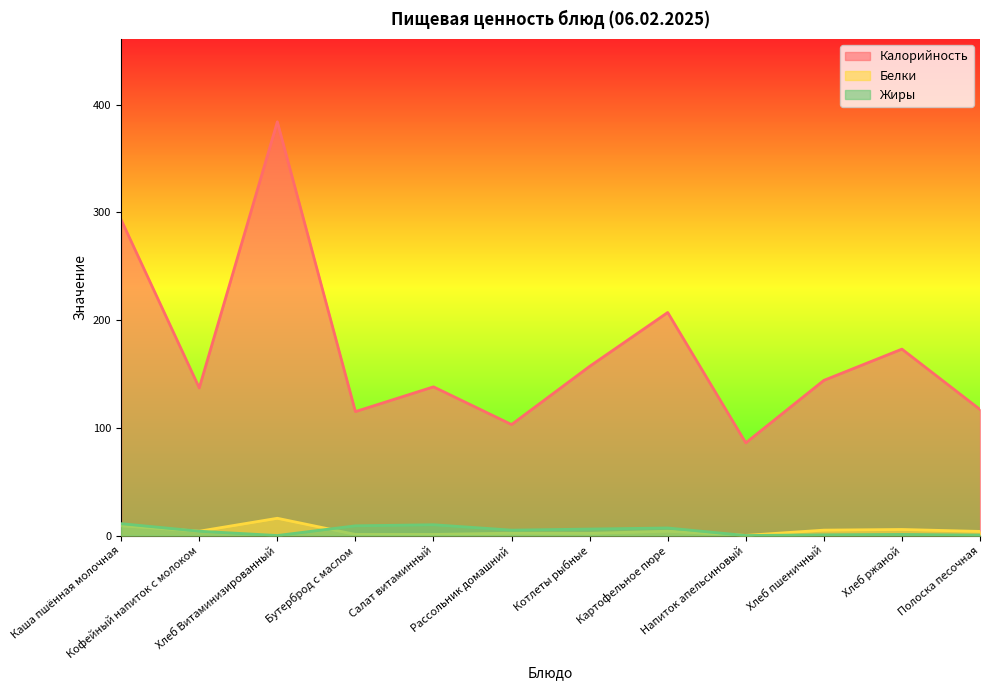

At which category does the chart reach its minimum across all series?

Хлеб Витаминизированный